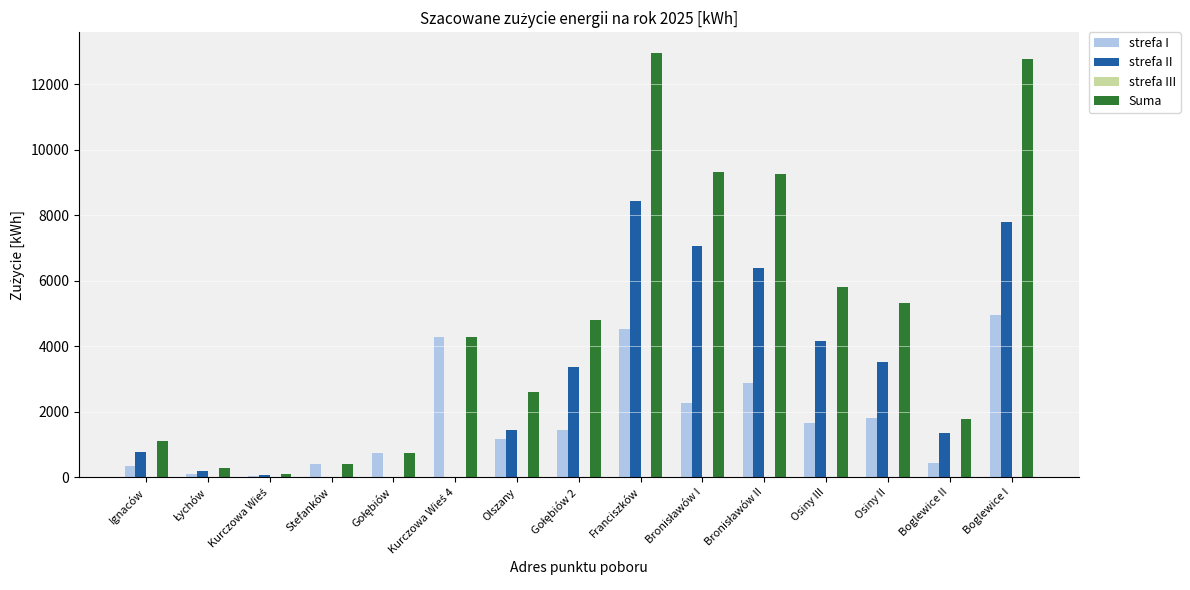

Are the bars grouped side by side (vs. stacked)?

Yes